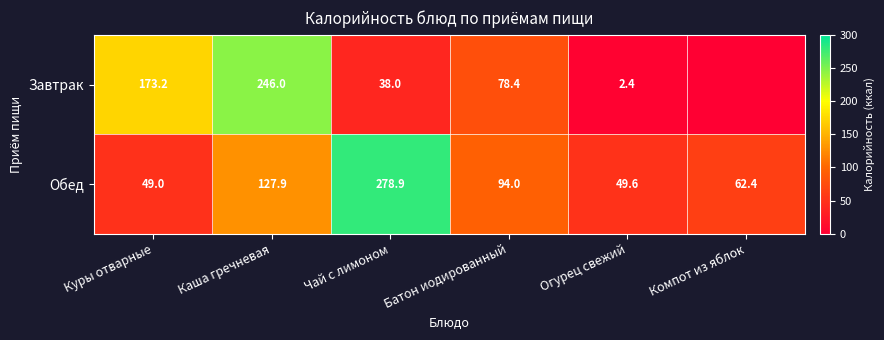

At how many categories does at least one series exceed 136?

3